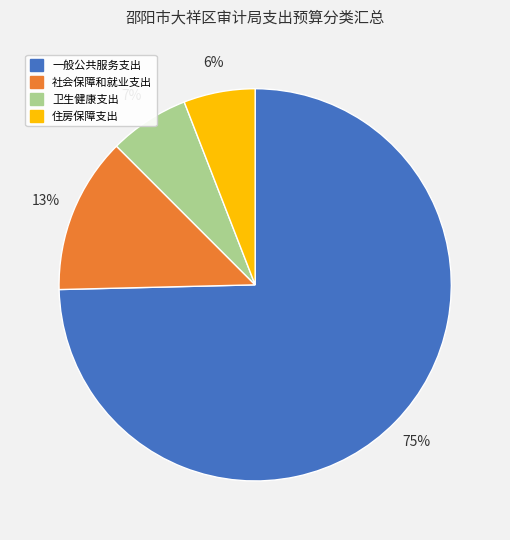

Do 社会保障和就业支出 and 住房保障支出 together represent more than half of the pie?

No